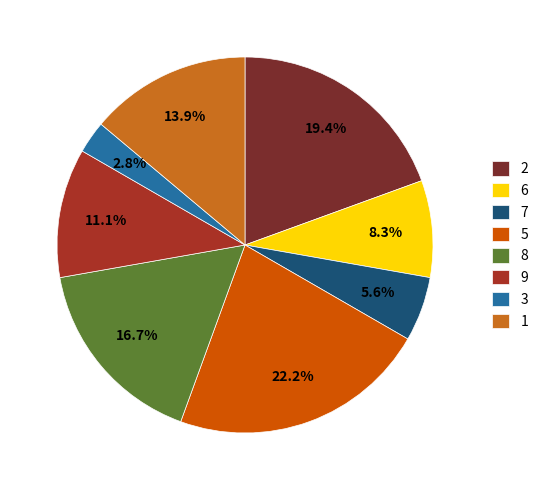

Count the number of slices in the pie.

8